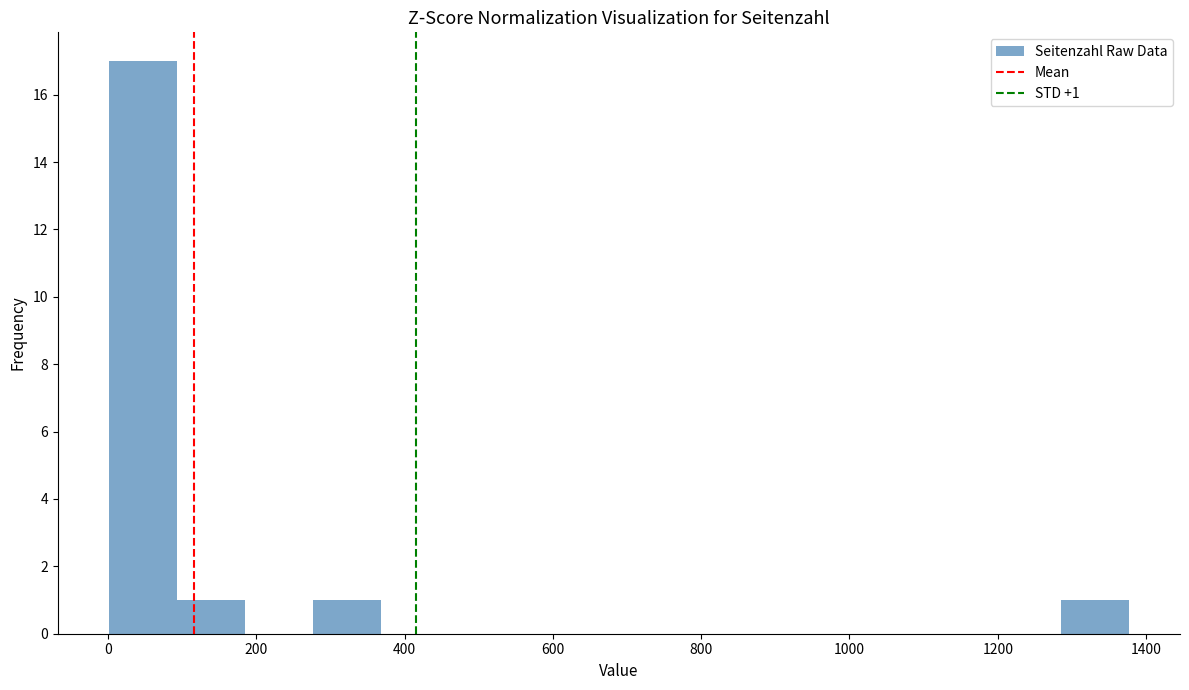

Over which range of the x-axis is the bar tallest?

0 to 100